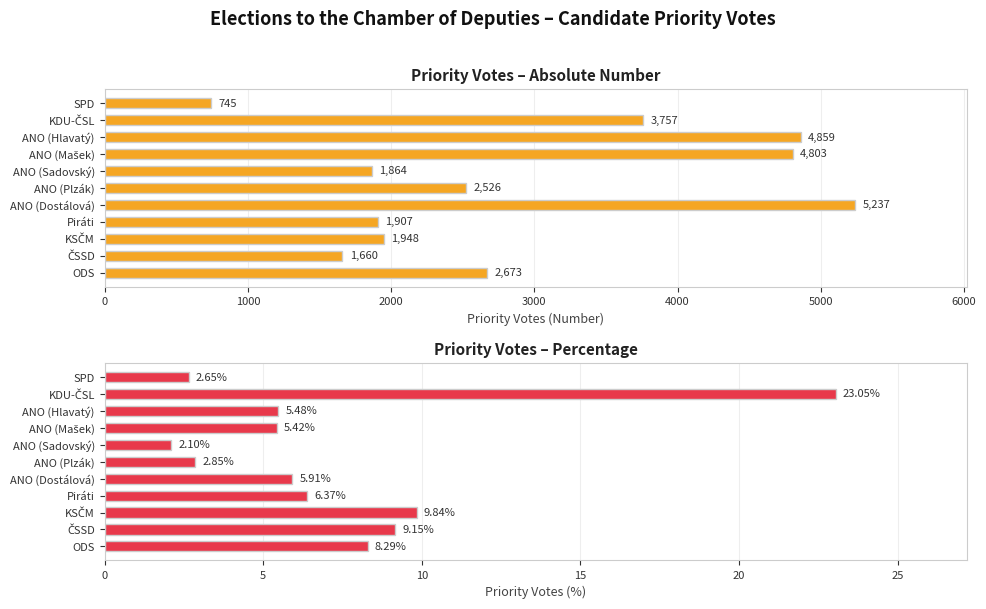

How many values in the Priority votes (abs) series exceed 2526?

5